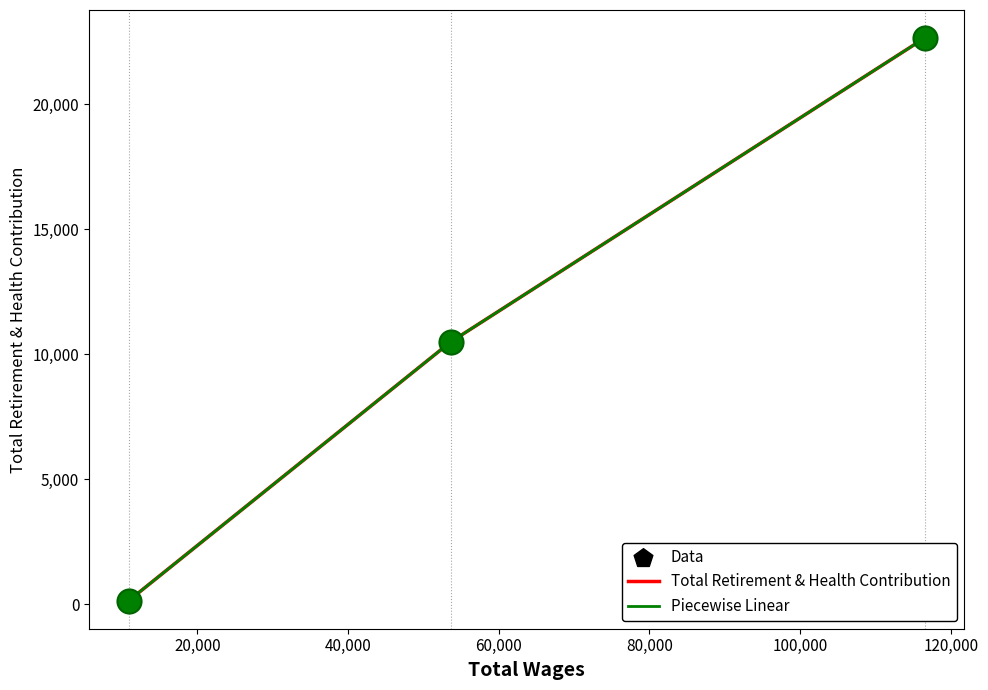

Does the chart have visible grid lines?

No